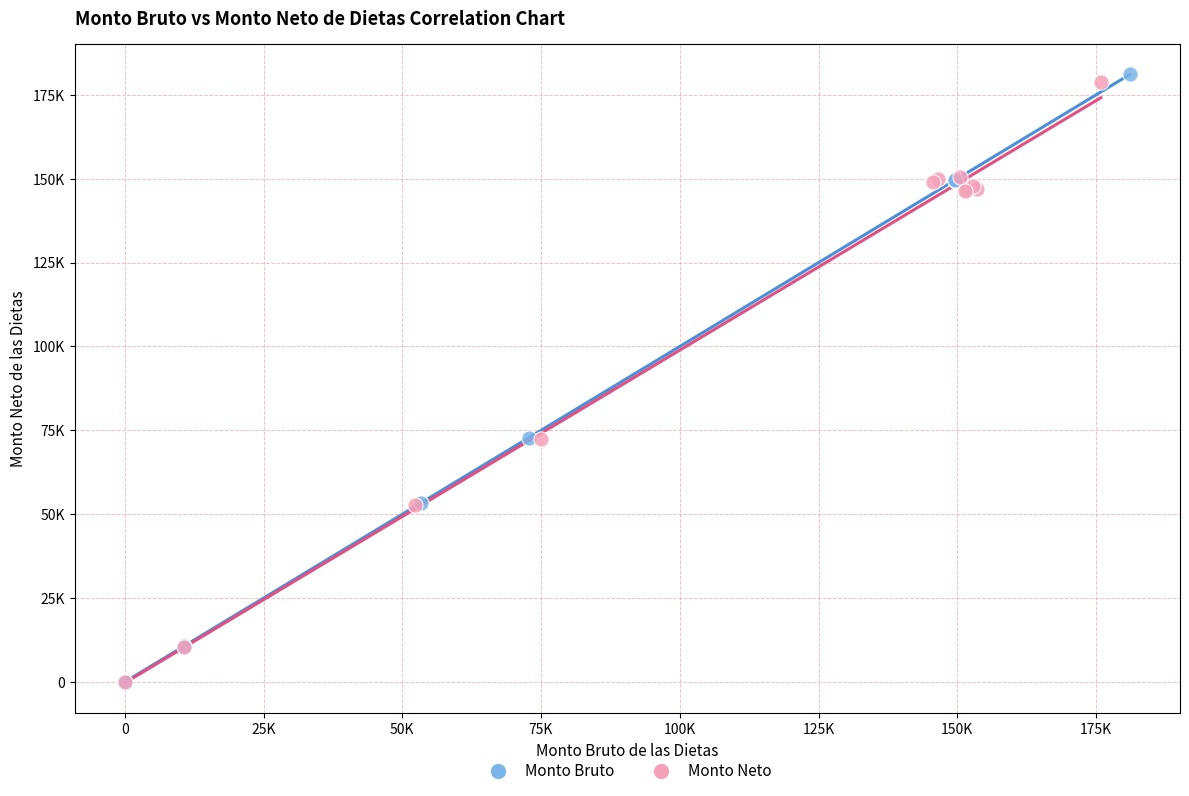

Which series reaches the maximum Y coordinate?

Monto Bruto